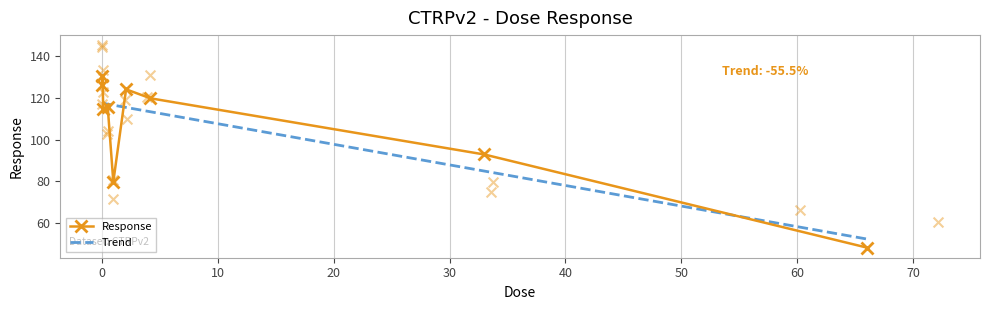

At how many categories does at least one series exceed 64?

8